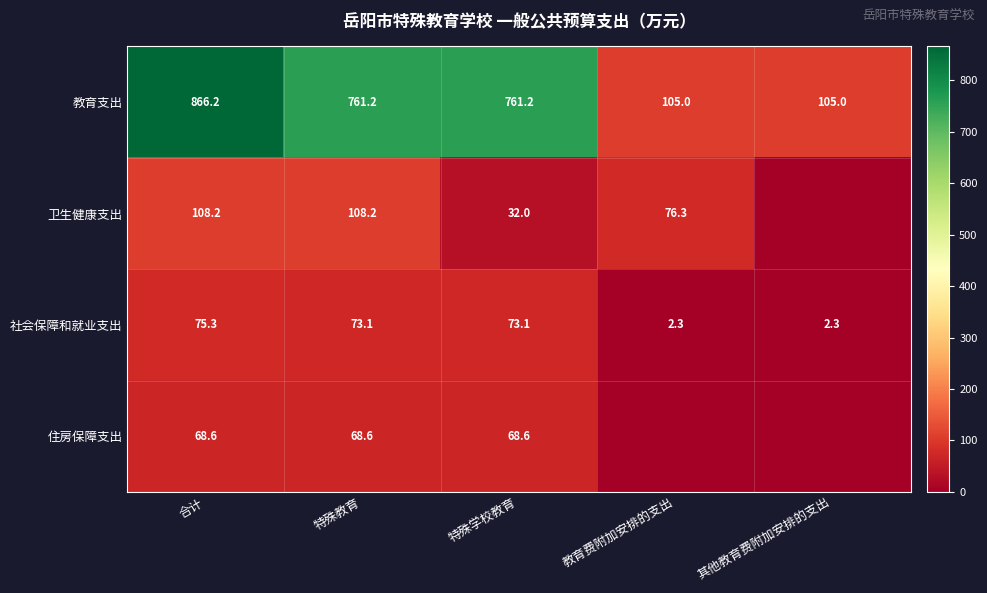

Between 其他教育费附加安排的支出 and 合计, which is larger?

合计